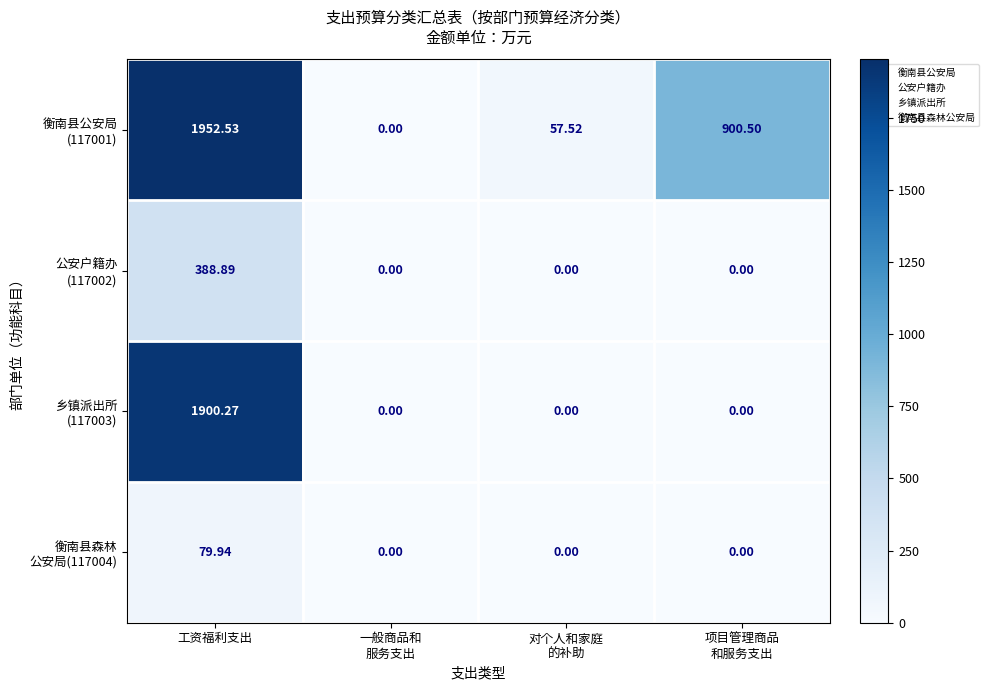

Which category has the highest value across all series?

工资福利支出